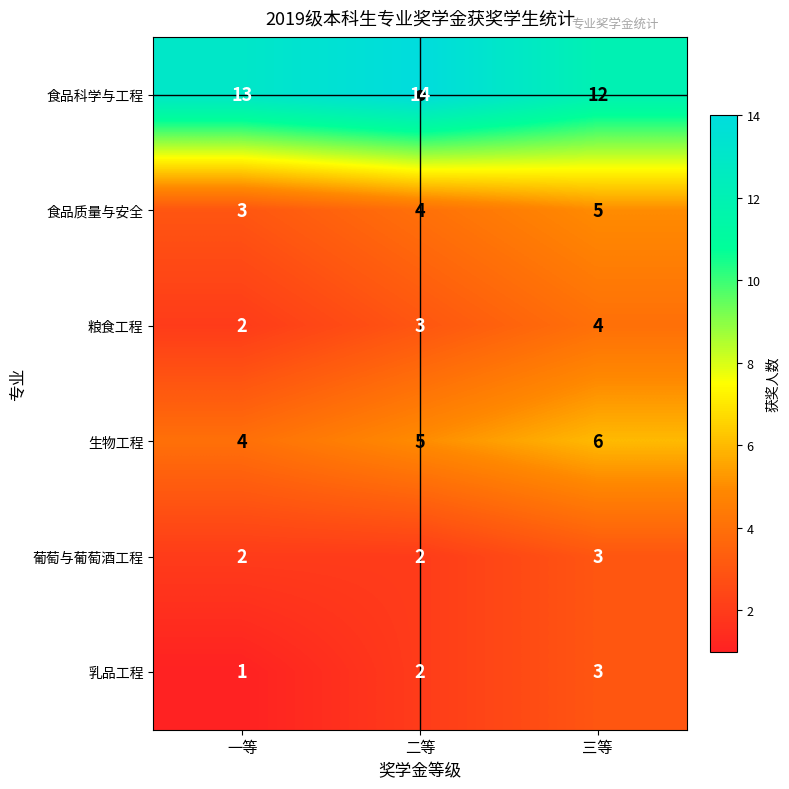

Count the number of data series in this chart.

6